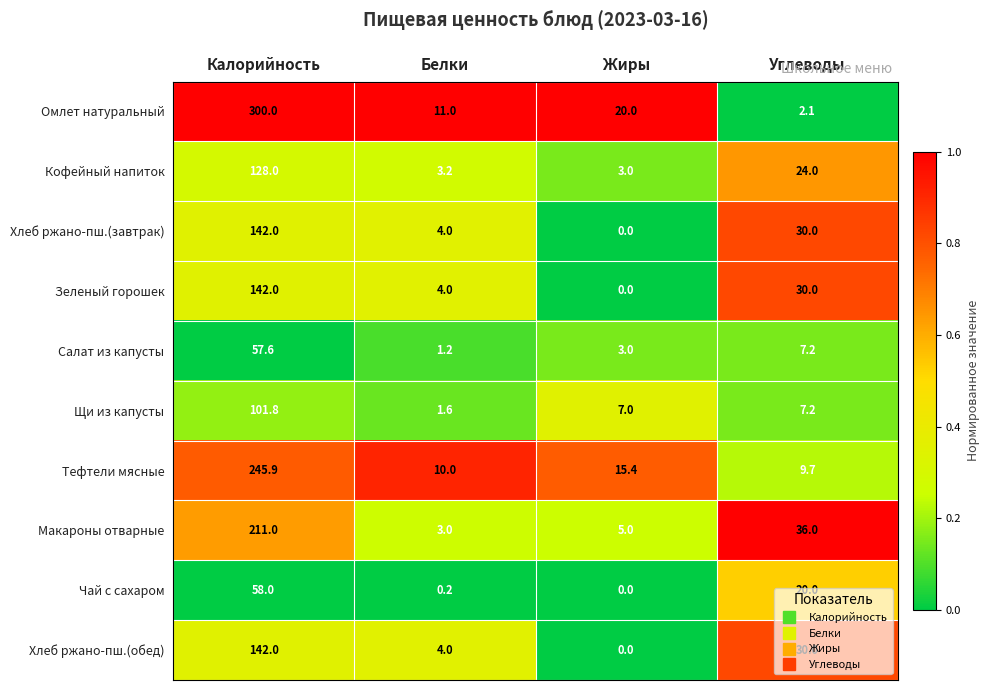

How many categories are shown in the chart?

4